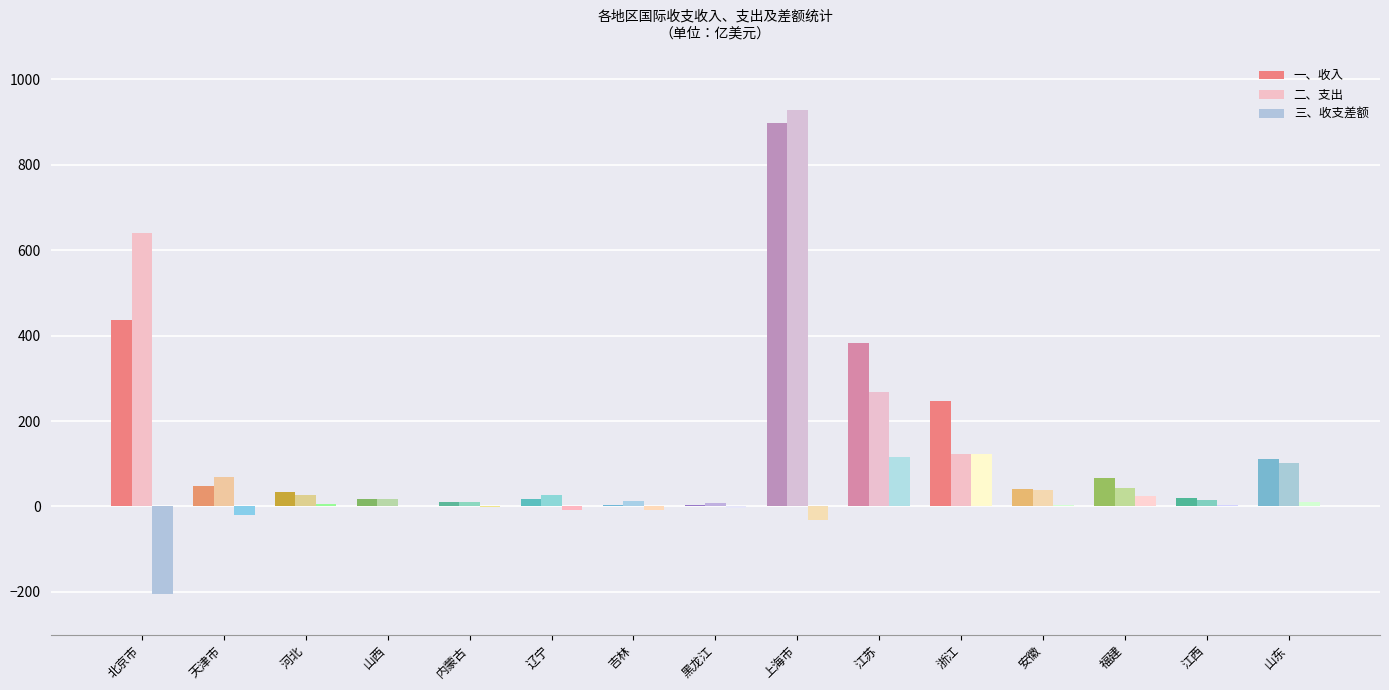

How many values in the 二、支出 series are below 37?

7